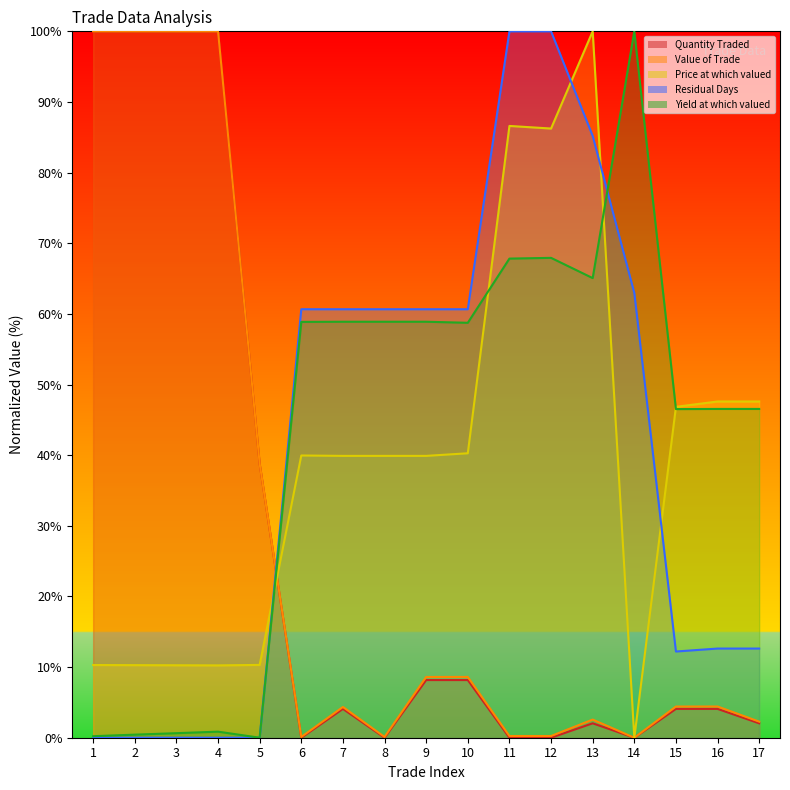

Rank the categories by Residual Days value from highest to lowest.

11, 12, 13, 14, 6, 7, 8, 9, 10, 16, 17, 15, 1, 2, 3, 4, 5